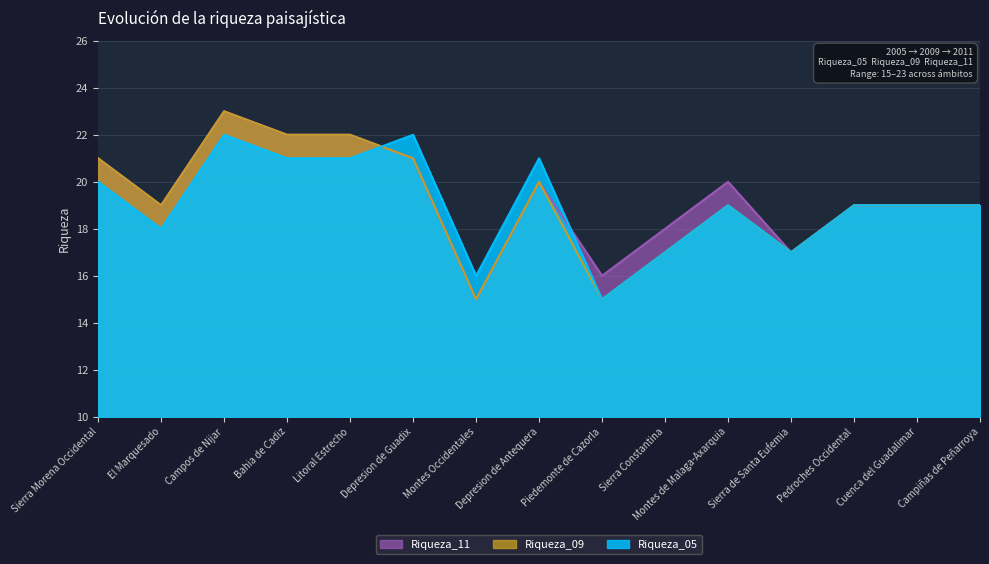

Reading left to right, extract all data points from this chart.

Riqueza_05: Sierra Morena Occidental=20	El Marquesado=18	Campos de Nijar=22	Bahia de Cadiz=21	Litoral Estrecho=21	Depresion de Guadix=22	Montes Occidentales=16	Depresion de Antequera=21	Piedemonte de Cazorla=15	Sierra Constantina=17	Montes de Malaga-Axarquia=19	Sierra de Santa Eufemia=17	Pedroches Occidental=19	Cuenca del Guadalimar=19	Campiñas de Peñarroya=19
Riqueza_09: Sierra Morena Occidental=21	El Marquesado=19	Campos de Nijar=23	Bahia de Cadiz=22	Litoral Estrecho=22	Depresion de Guadix=21	Montes Occidentales=15	Depresion de Antequera=20	Piedemonte de Cazorla=15	Sierra Constantina=17	Montes de Malaga-Axarquia=19	Sierra de Santa Eufemia=17	Pedroches Occidental=19	Cuenca del Guadalimar=19	Campiñas de Peñarroya=19
Riqueza_11: Sierra Morena Occidental=21	El Marquesado=19	Campos de Nijar=23	Bahia de Cadiz=22	Litoral Estrecho=22	Depresion de Guadix=21	Montes Occidentales=15	Depresion de Antequera=20	Piedemonte de Cazorla=16	Sierra Constantina=18	Montes de Malaga-Axarquia=20	Sierra de Santa Eufemia=17	Pedroches Occidental=19	Cuenca del Guadalimar=19	Campiñas de Peñarroya=19